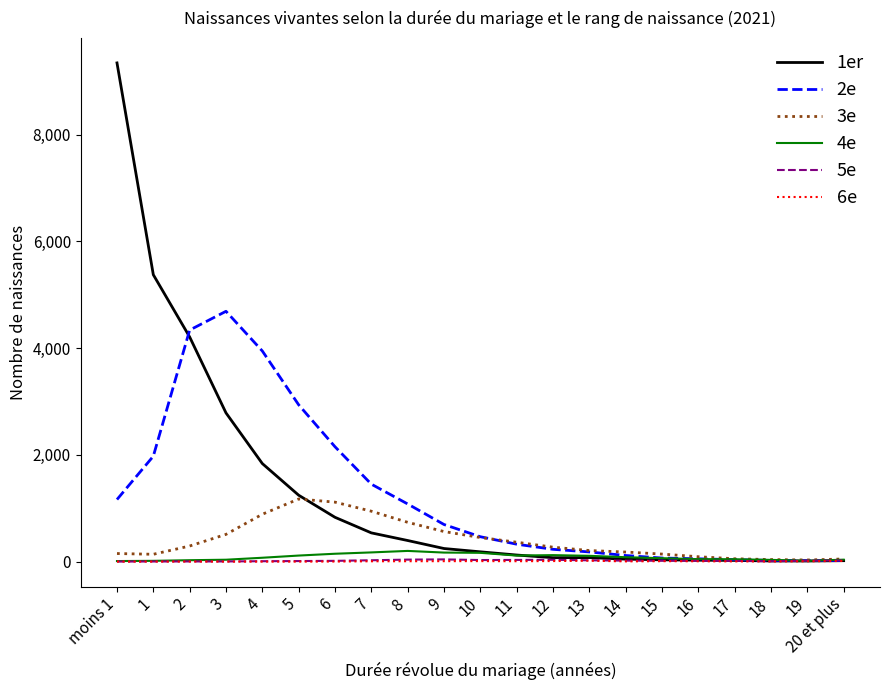

What is the difference between the maximum and minimum values in the 1er series?

9333